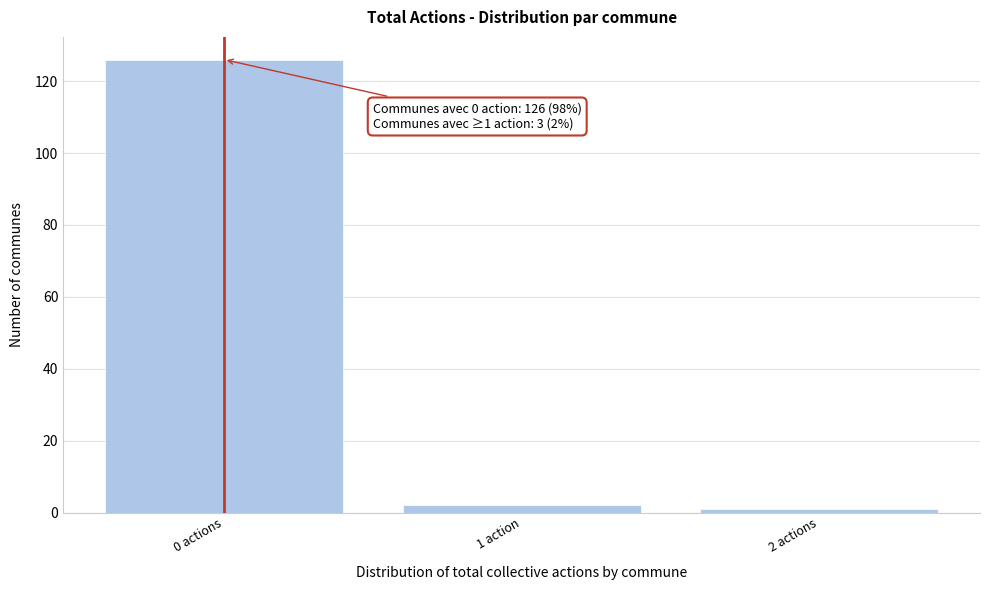

Reading right to left, list all the values displayed in this chart.

2 actions=1	1 action=2	0 actions=126